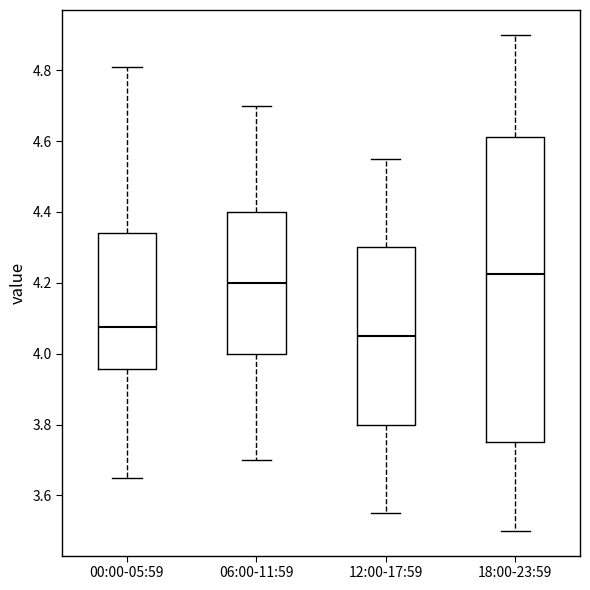

Which box's median line is the highest?

18:00-23:59